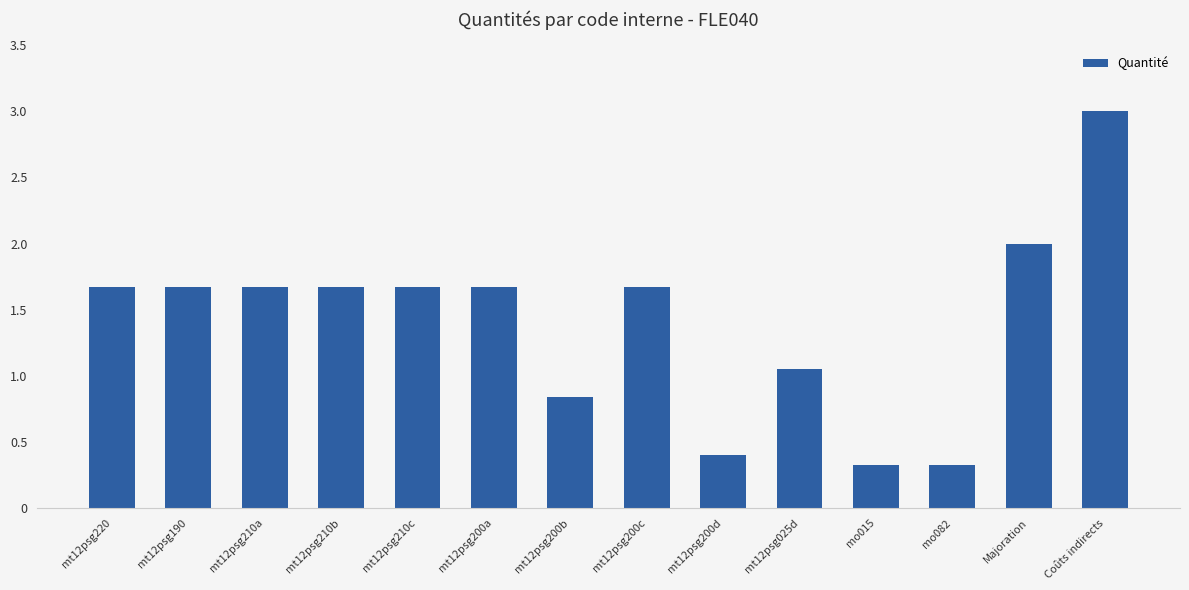

What is the value of the 9th bar from the left?

0.4